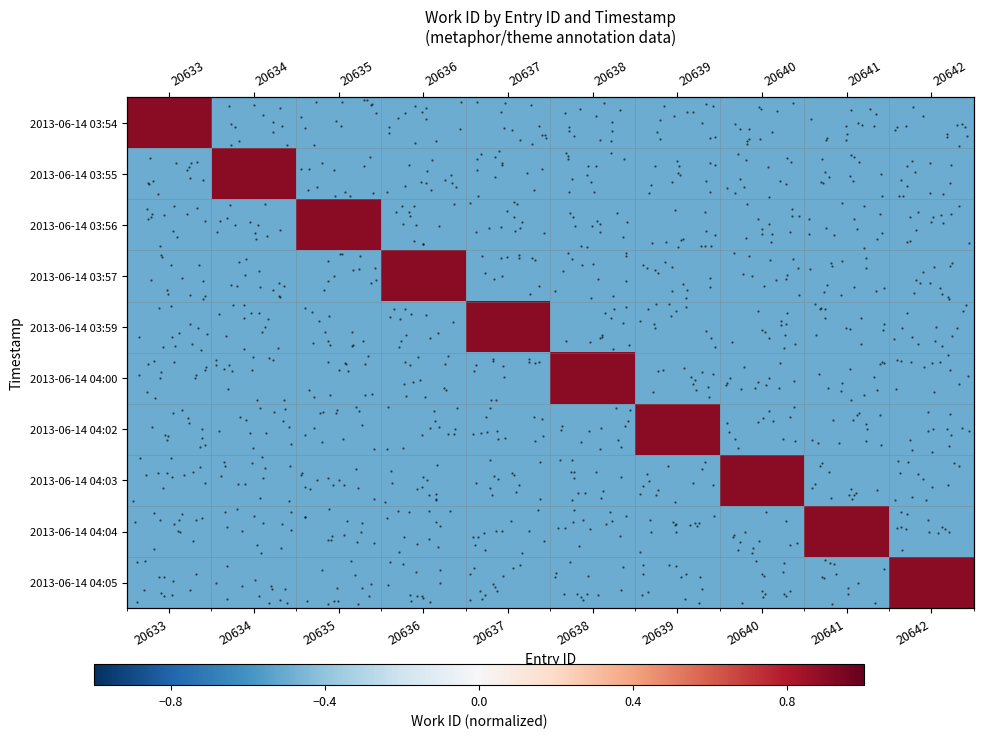

Which label corresponds to the smallest value in the chart?

20634